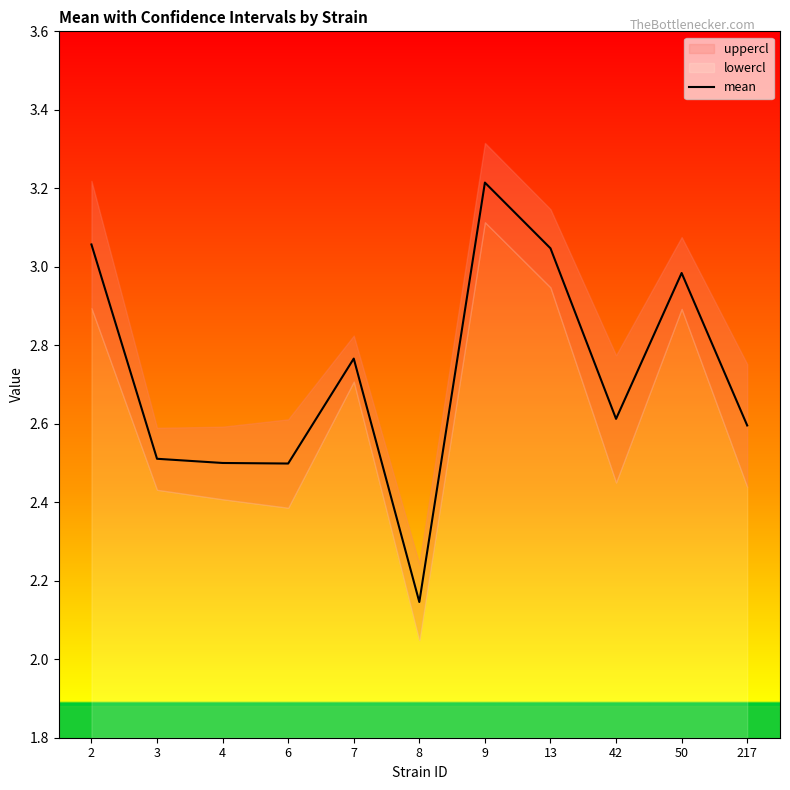

What is the sum of all values?

29.9